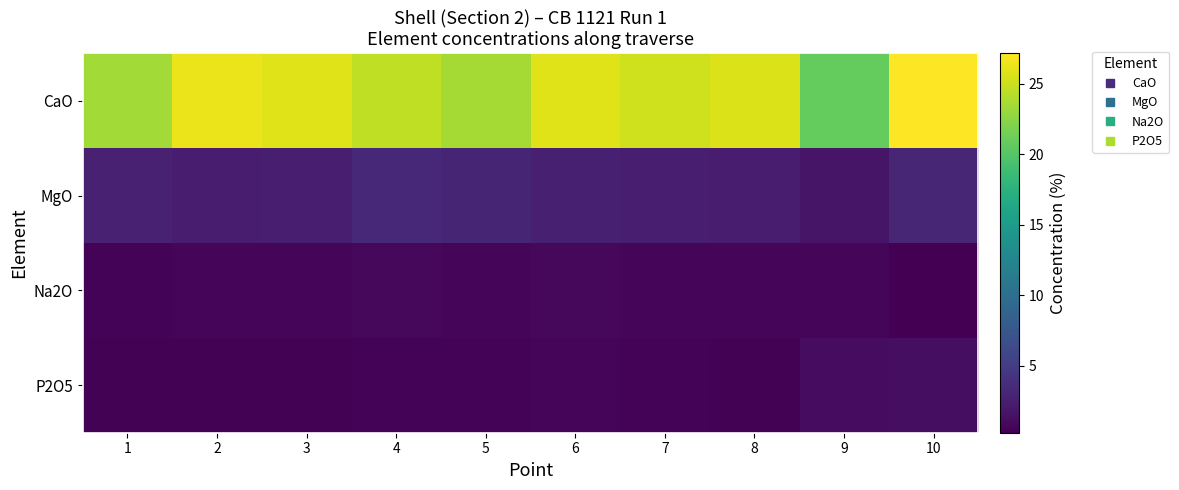

Reading left to right, transcribe all the data shown in this chart.

CaO: 1=23.4	2=26.3	3=25.9	4=24.5	5=23.6	6=25.9	7=25.2	8=25.7	9=20.8	10=27.2
MgO: 1=2.7	2=2.4	3=2.5	4=3.3	5=3.1	6=2.6	7=2.5	8=2.3	9=1.7	10=3.1
Na2O: 1=0.5	2=0.7	3=0.7	4=0.8	5=0.8	6=0.9	7=0.7	8=0.7	9=0.6	10=0.2
P2O5: 1=0.4	2=0.4	3=0.4	4=0.5	5=0.5	6=0.6	7=0.5	8=0.3	9=1.1	10=1.2